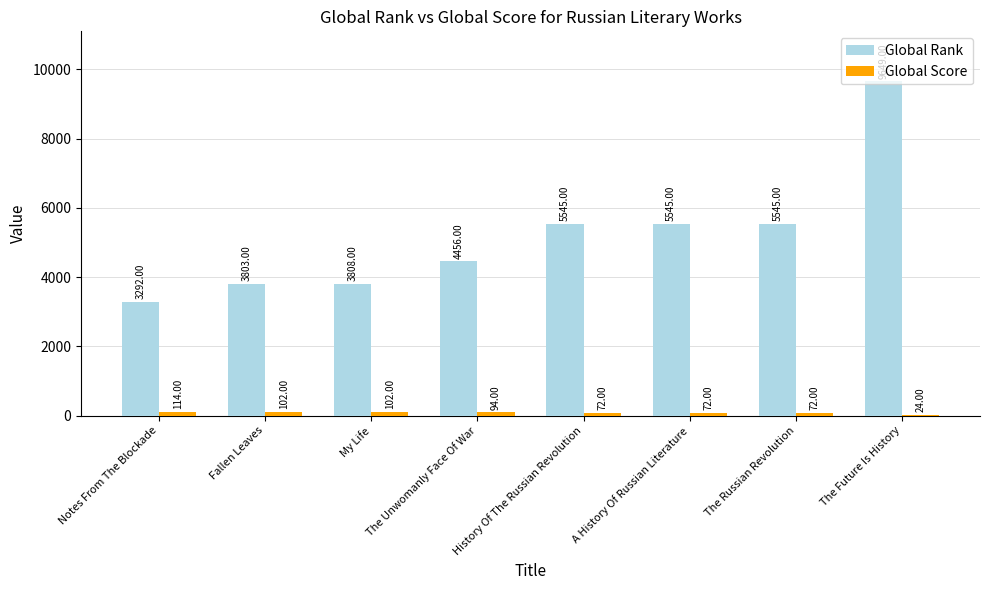

What is the sum of the Global Score values at The Future Is History and Fallen Leaves?

126